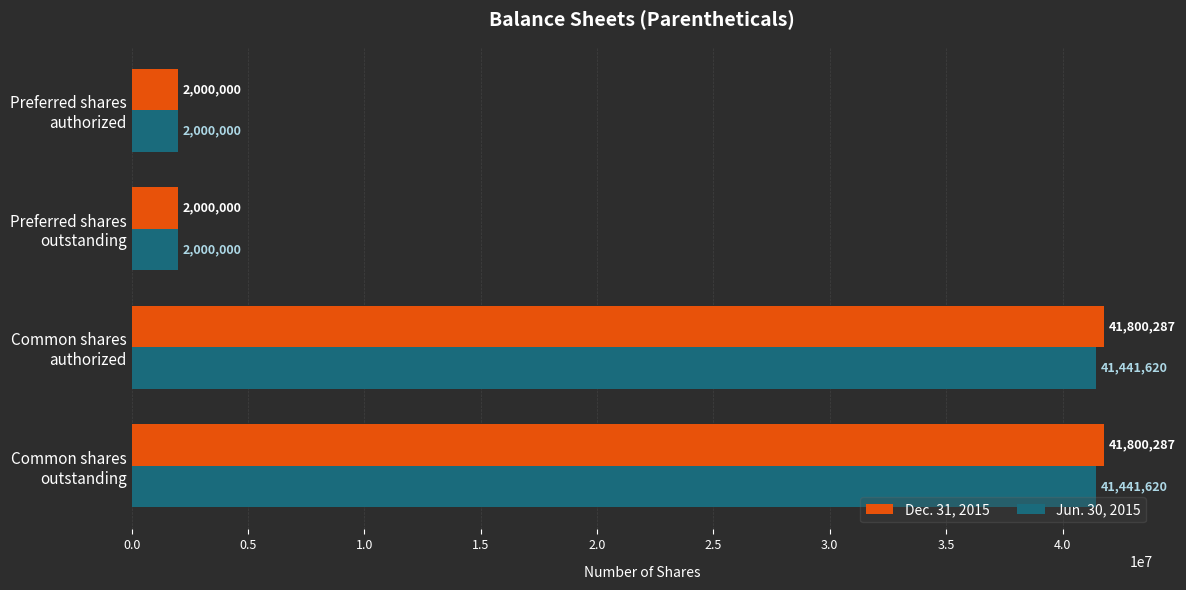

What is the difference between the maximum and second lowest values in the Jun. 30, 2015 series?

39441620